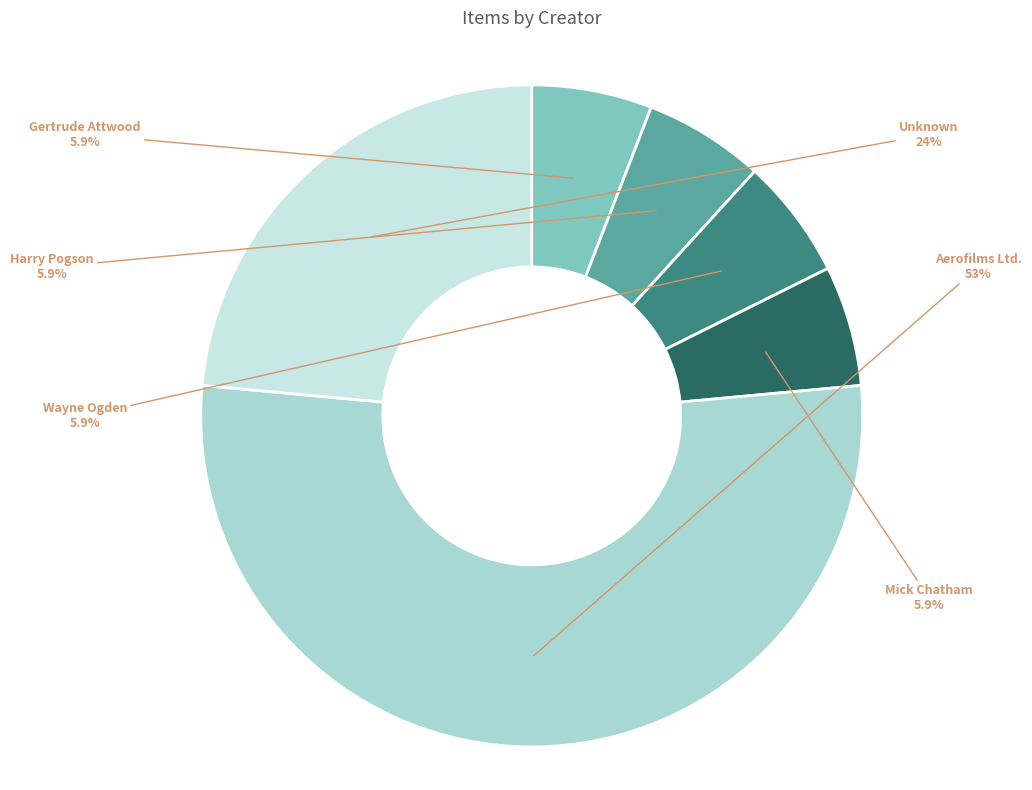

Is there any slice that represents more than half of the pie?

Yes